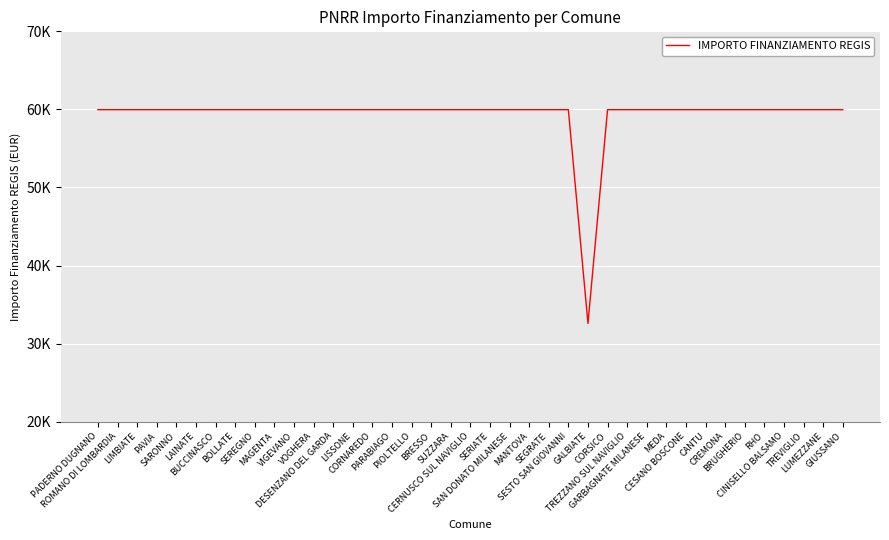

Which category has the highest value across all series?

PADERNO DUGNANO